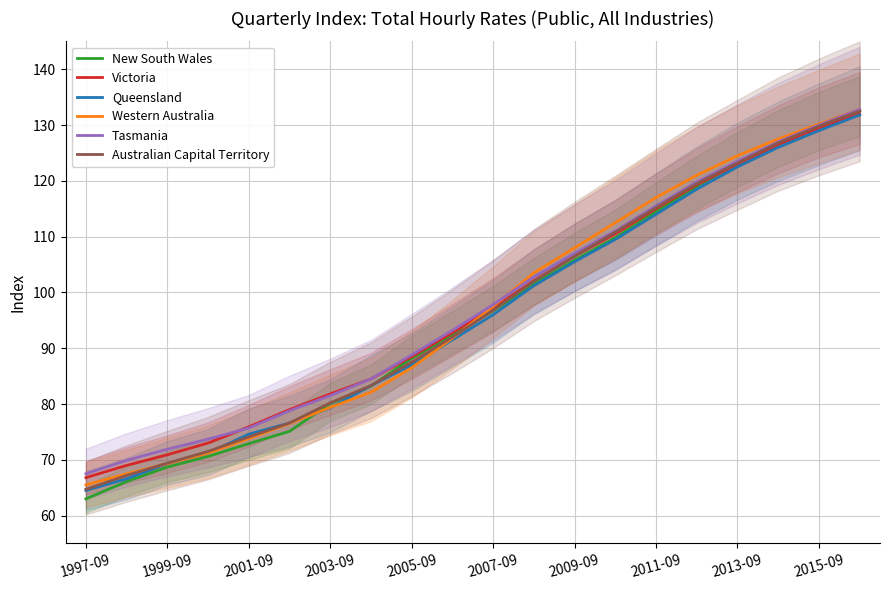

What is the sum of all New South Wales values?

1919.9